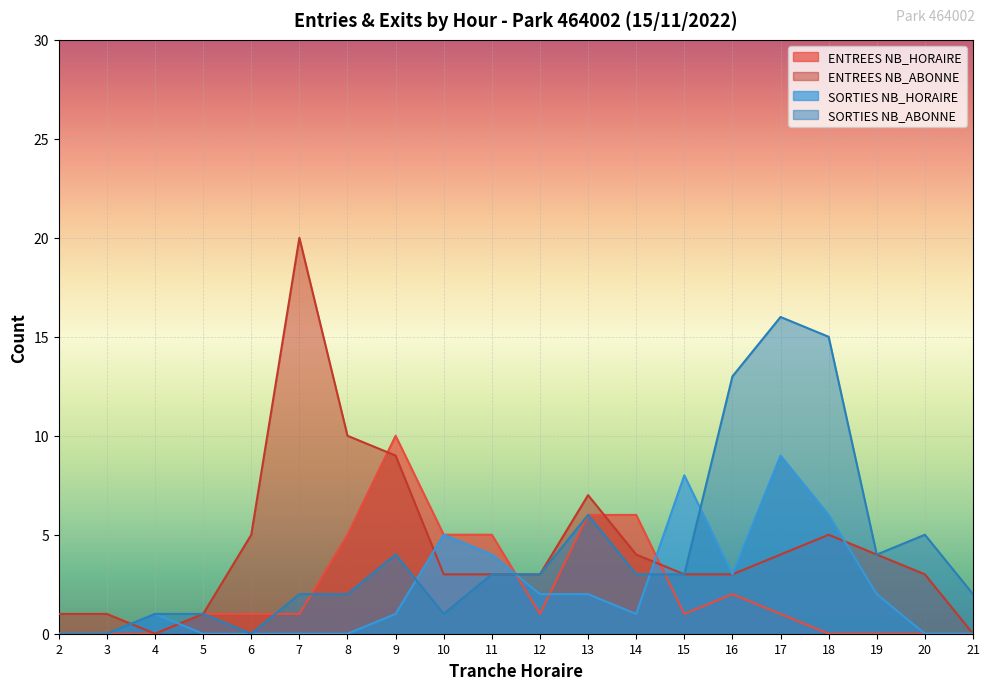

What is the value of the SORTIES NB_HORAIRE point at the 8th from the left?

1